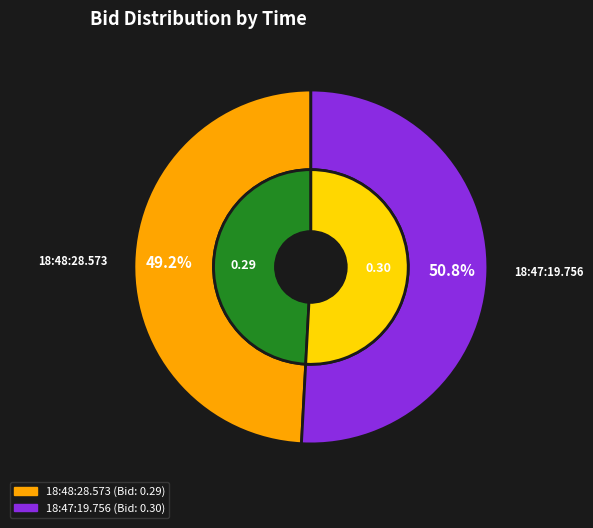

To the nearest percent, what is the average slice percentage?

50%